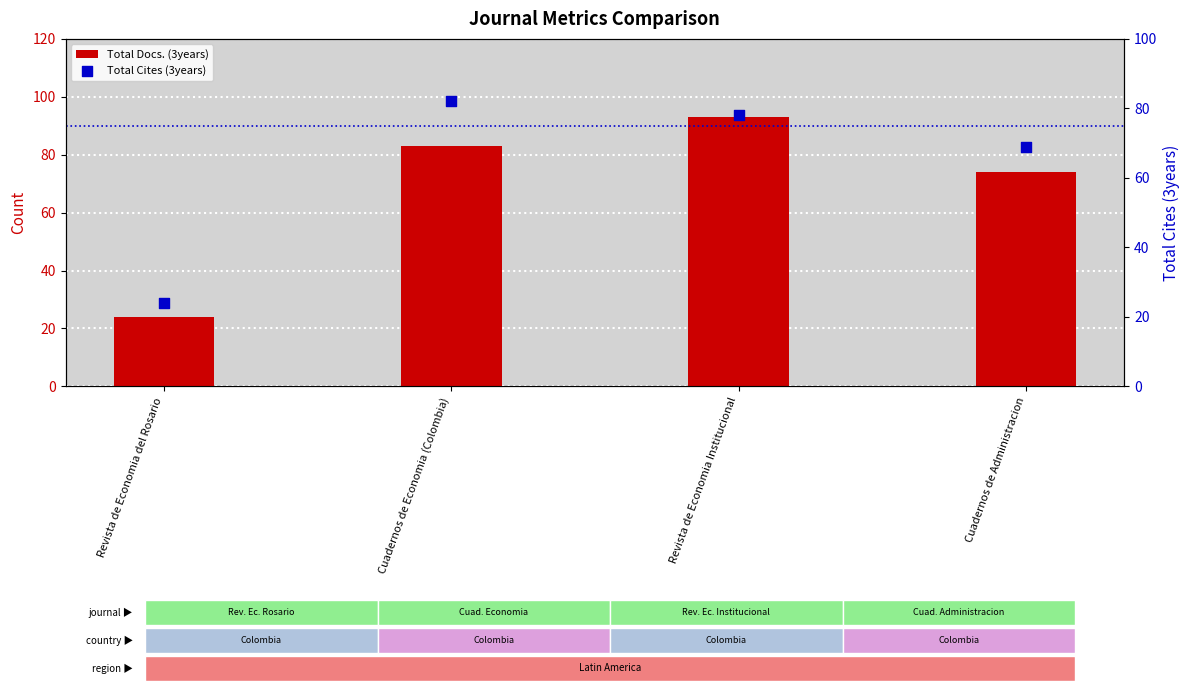

Which series reaches the minimum Y coordinate?

Total Docs. (3years)